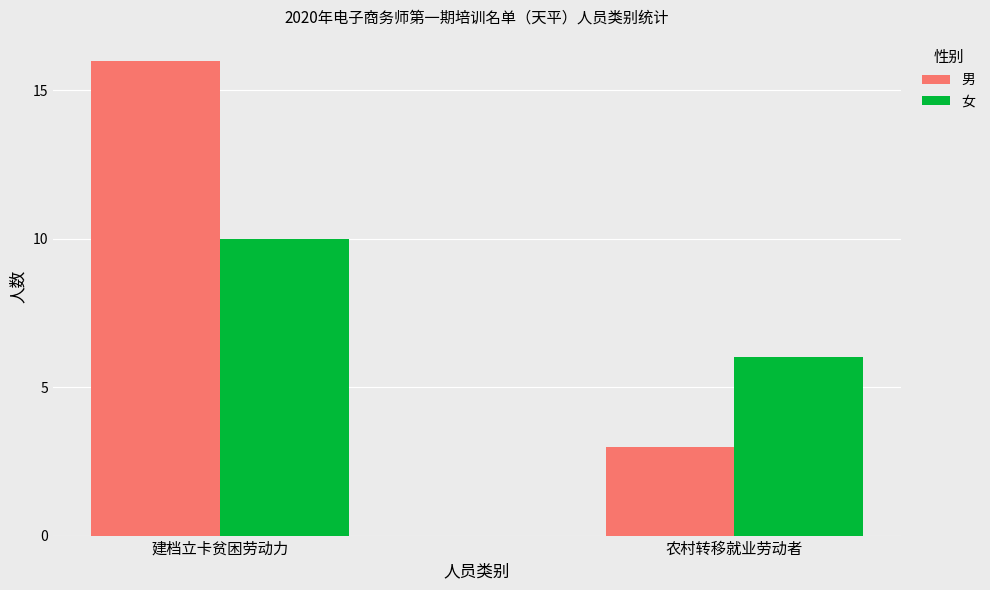

Which series changed the most between 建档立卡贫困劳动力 and 农村转移就业劳动者?

男